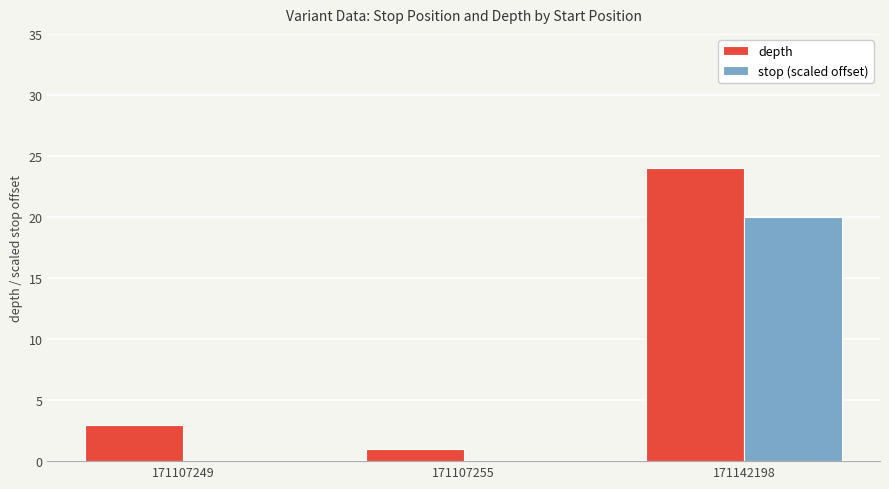

What is the maximum value shown in the chart?

24.0